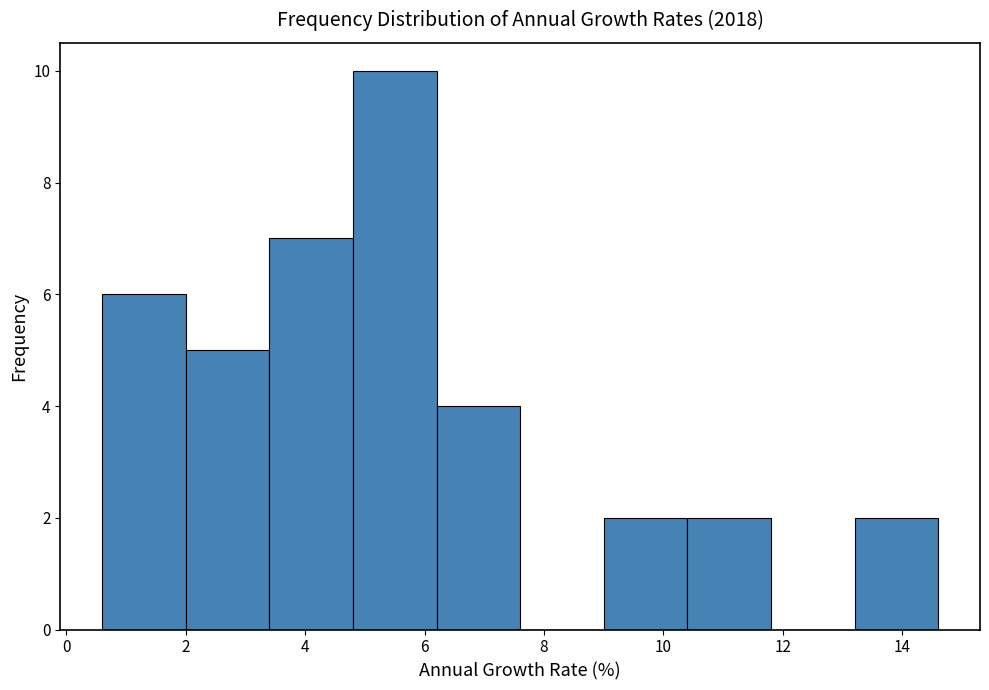

Reading left to right, list every bar in this chart as the range it spans on the x-axis followed by its height. The values are not printed on the chart, so give them approximately, as read against the axis.

0.6 to 2.0: 6
2.0 to 3.4: 5
3.4 to 4.8: 7
4.8 to 6.2: 10
6.2 to 7.6: 4
7.6 to 9.0: 0
9.0 to 10.4: 2
10.4 to 11.8: 2
11.8 to 13.2: 0
13.2 to 14.6: 2